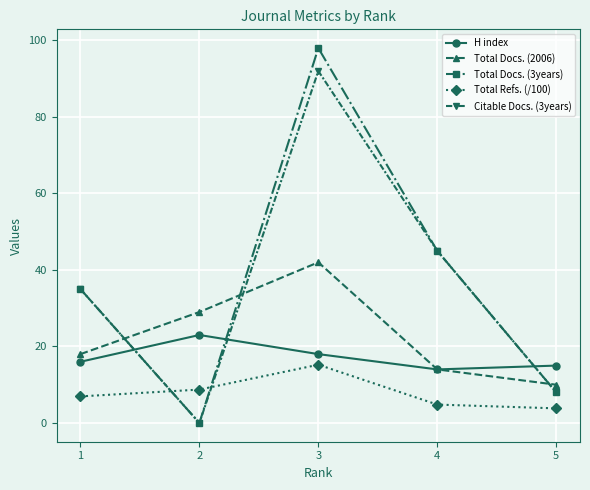

Rank the series by their maximum value, from highest to lowest.

Total Docs. (3years), Citable Docs. (3years), Total Docs. (2006), H index, Total Refs. (/100)